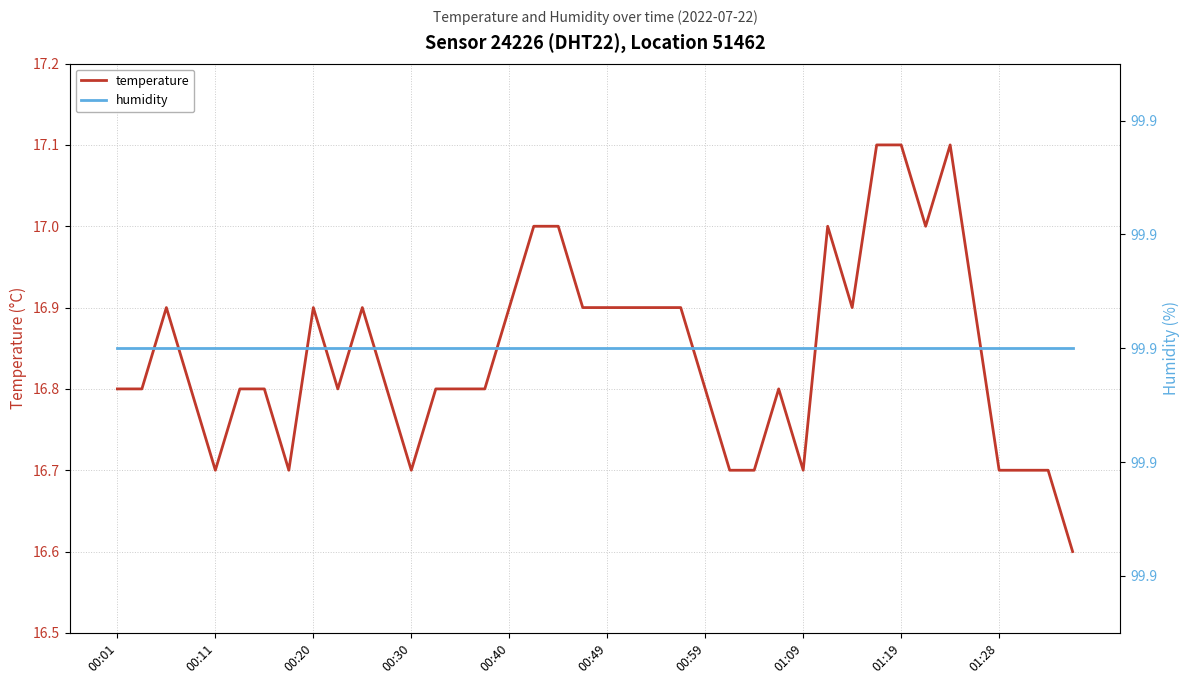

What is the sum of the temperature values at 00:49 and 00:30?

33.6